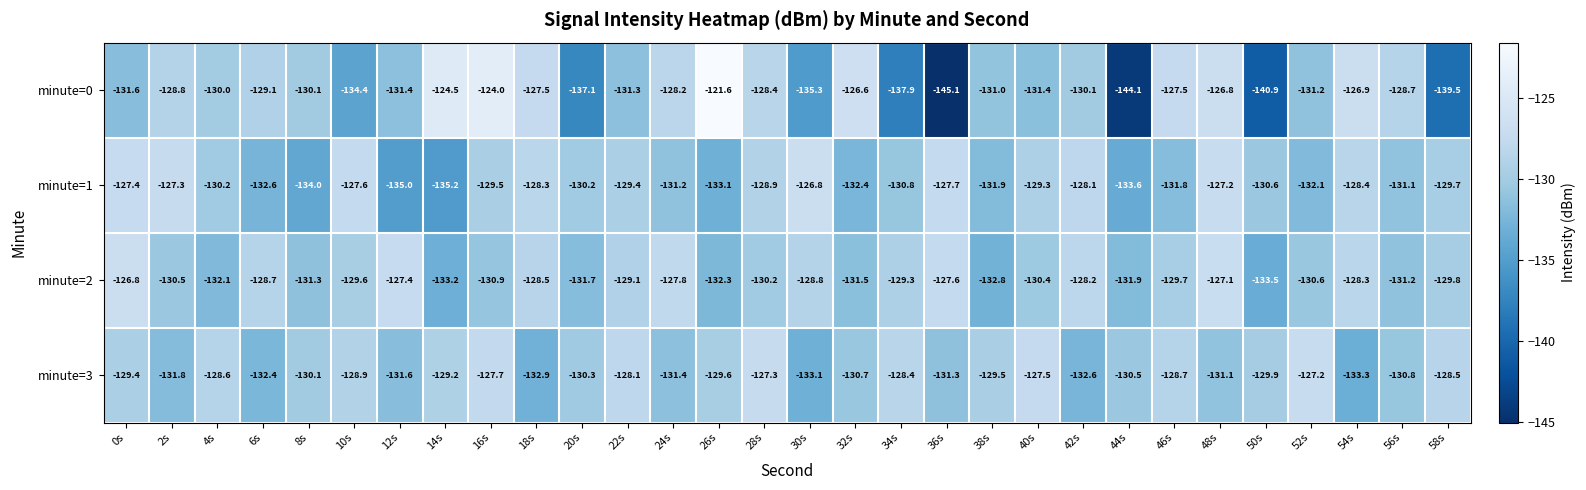

Is it true that minute=3 equals -45.6 at 42s?

False